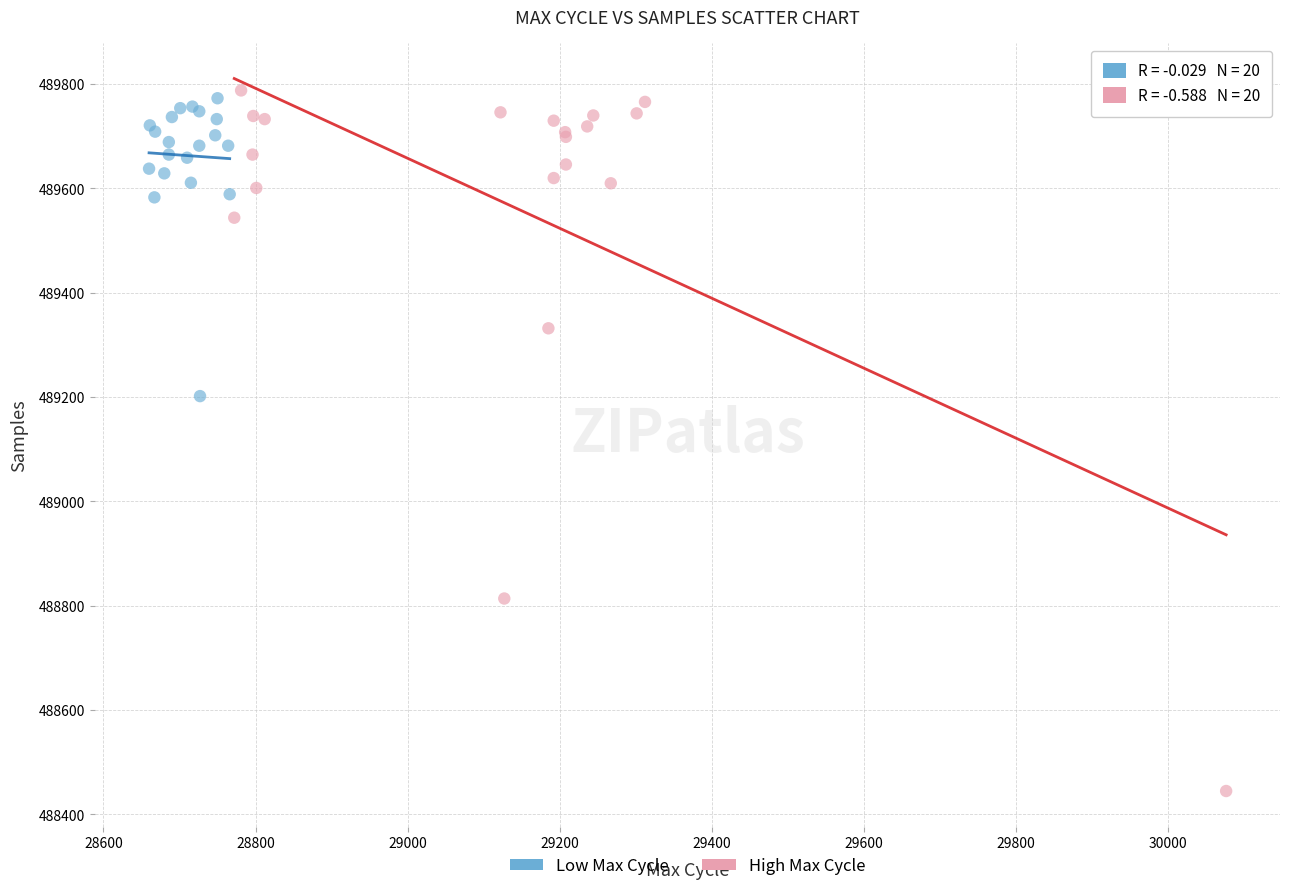

What are all the series names shown in the legend?

Low Max Cycle, High Max Cycle